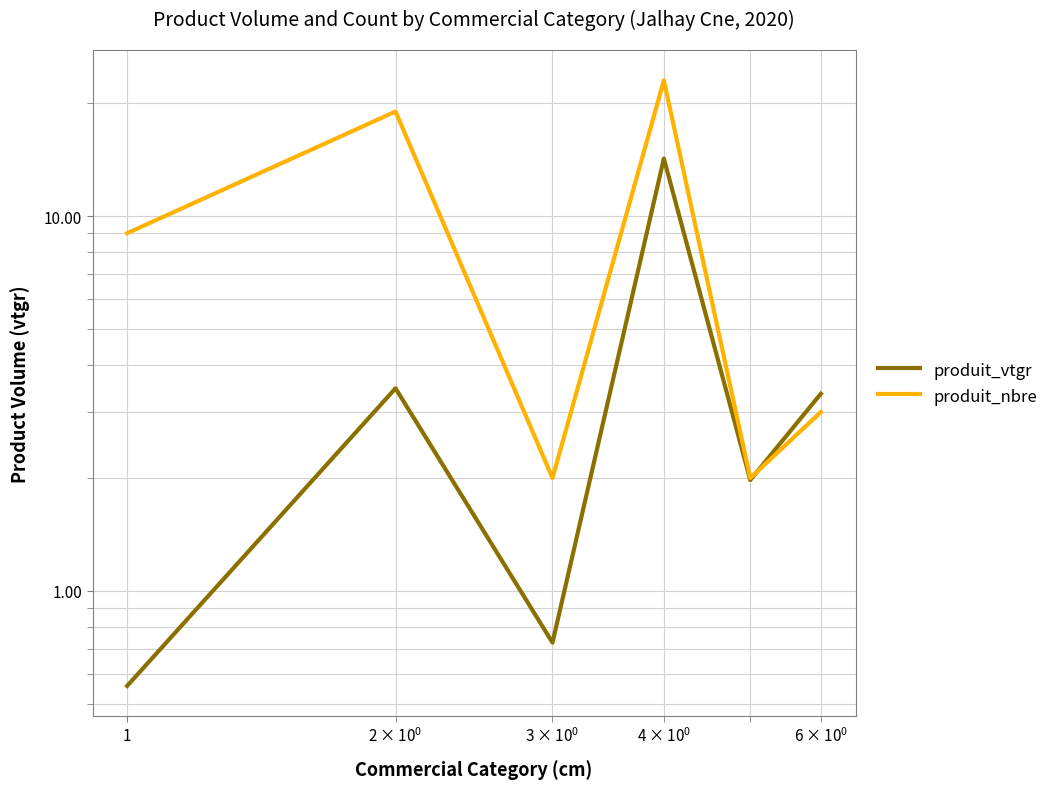

Does the chart display data point markers on the line(s)?

No